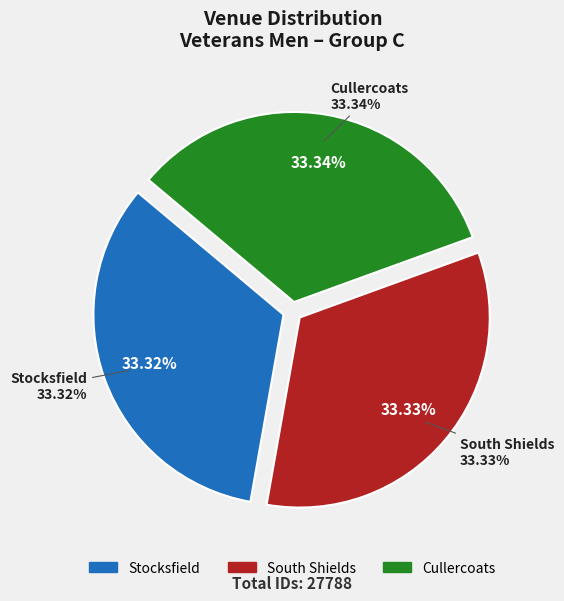

How many segments does this pie chart have?

3